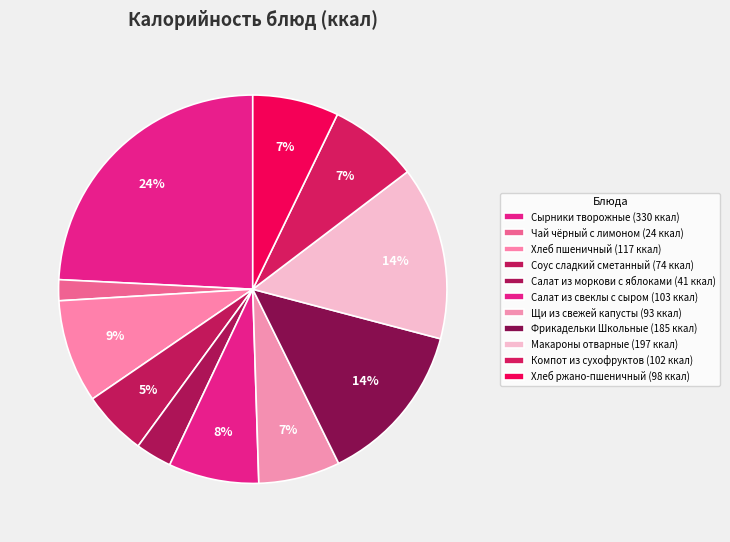

Count the number of slices in the pie.

11